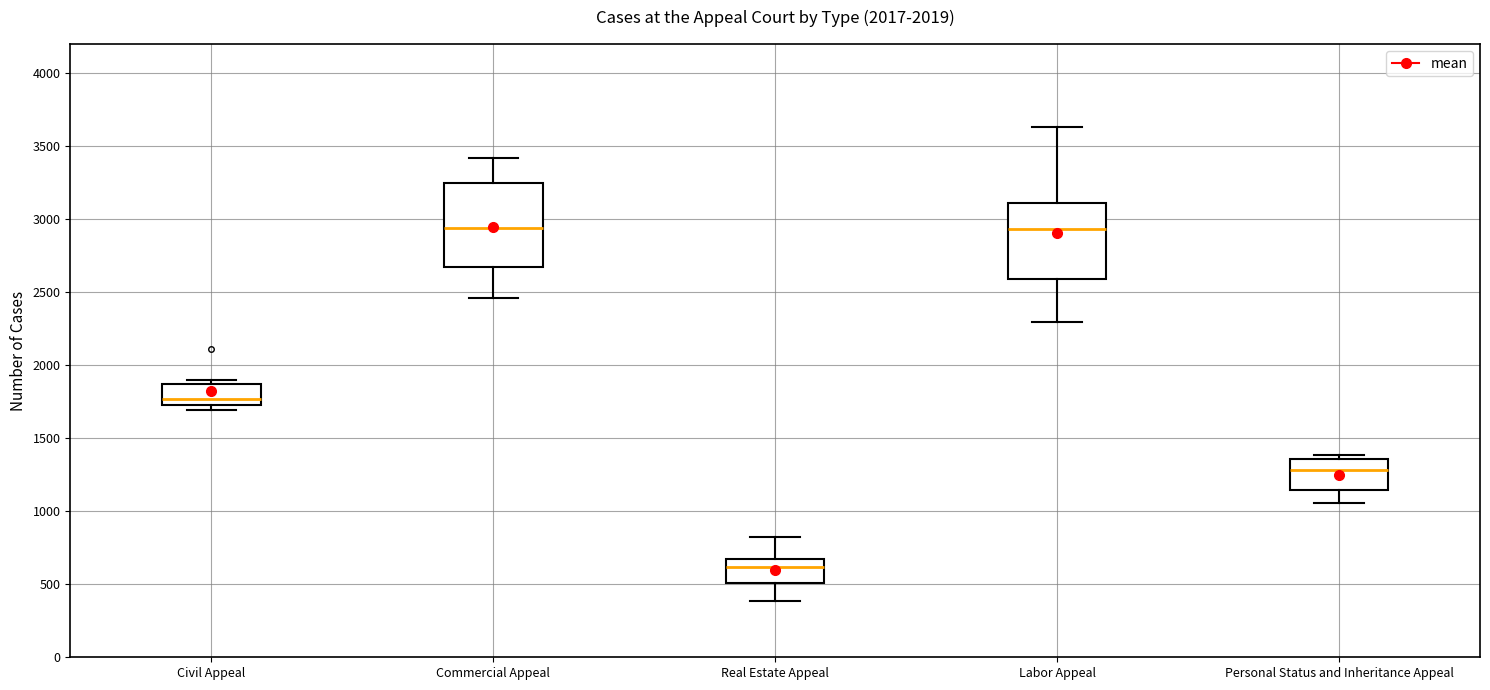

Where is the lower edge of the box for Civil Appeal on the y-axis? The values are not printed on the chart, so give them approximately, as read against the axis.

1750